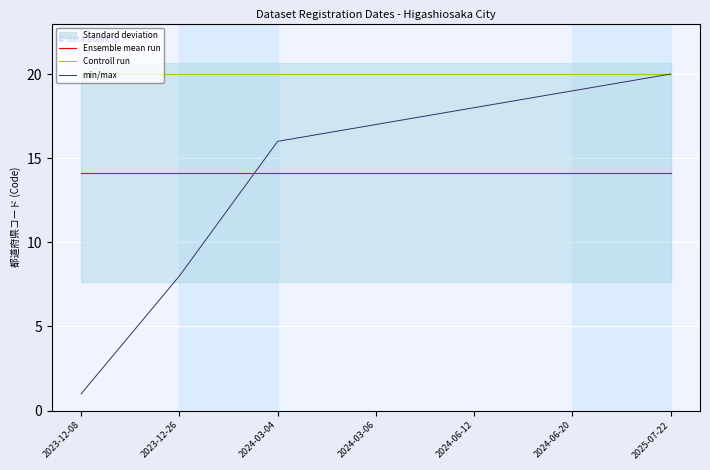

What is the maximum value for Ensemble mean run?

14.1